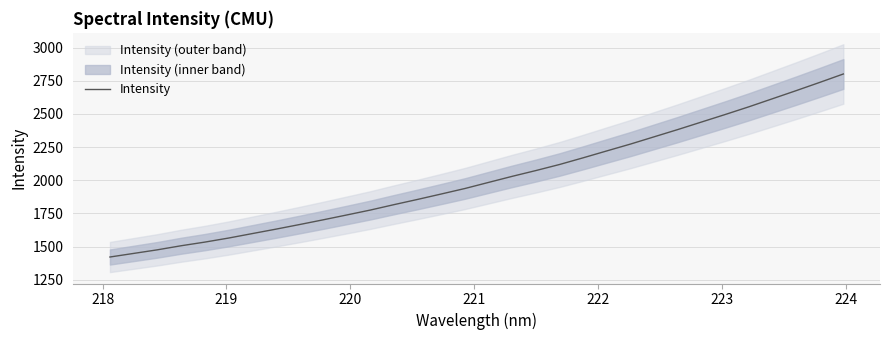

Reading left to right, list all the values displayed in this chart.

1422.2	1449.2	1476.2	1506.9	1534.3	1564.7	1598.3	1631.7	1666.5	1702.2	1738.8	1776.0	1816.8	1856.3	1897.1	1938.6	1984.5	2030.3	2073.8	2119.4	2170.0	2221.9	2273.4	2328.1	2382.7	2439.3	2495.8	2553.7	2614.5	2675.4	2737.7	2801.1